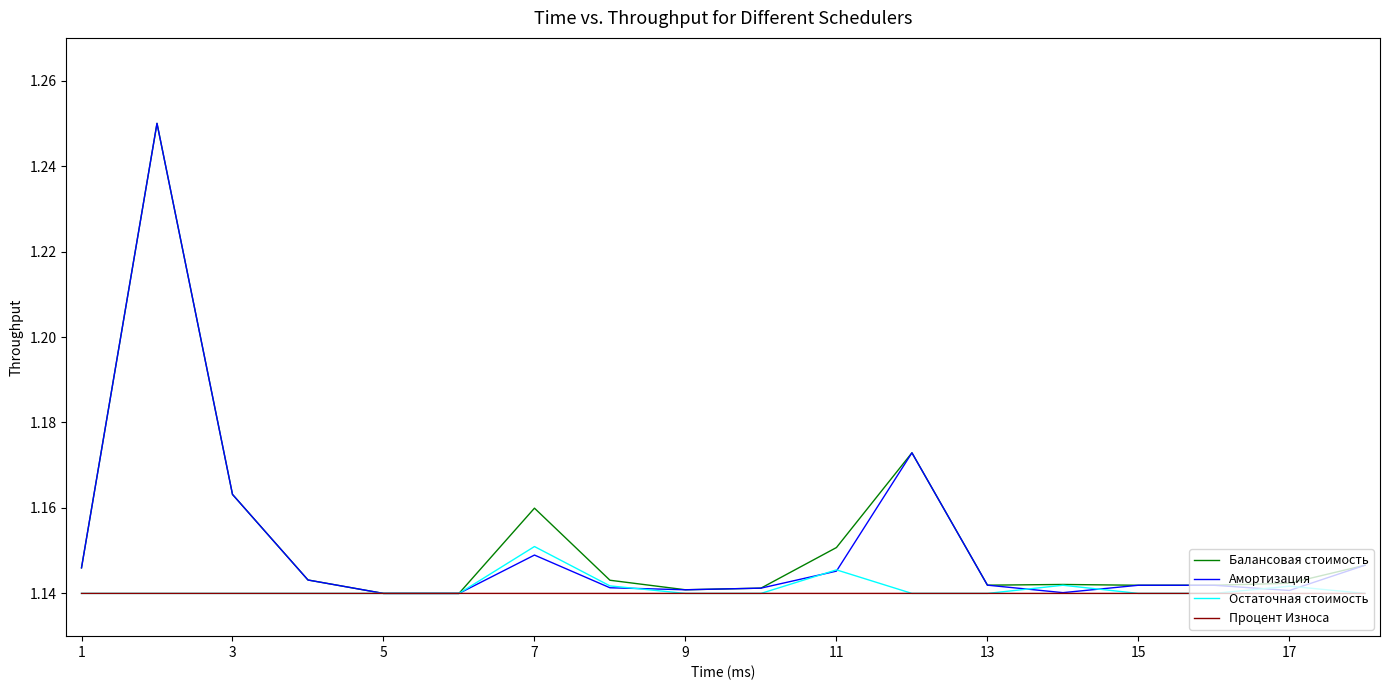

How many distinct data groups are displayed?

4